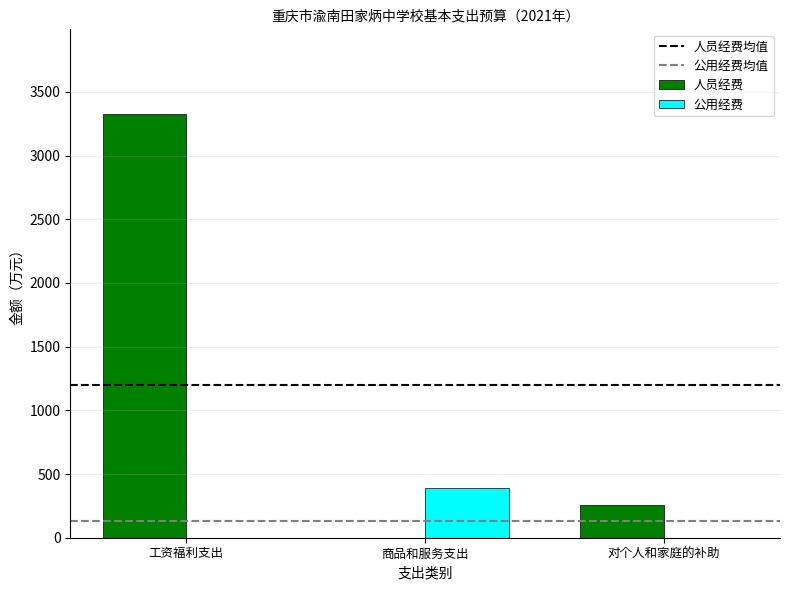

True or false: 公用经费 has a value of 236.7 at 工资福利支出.

False